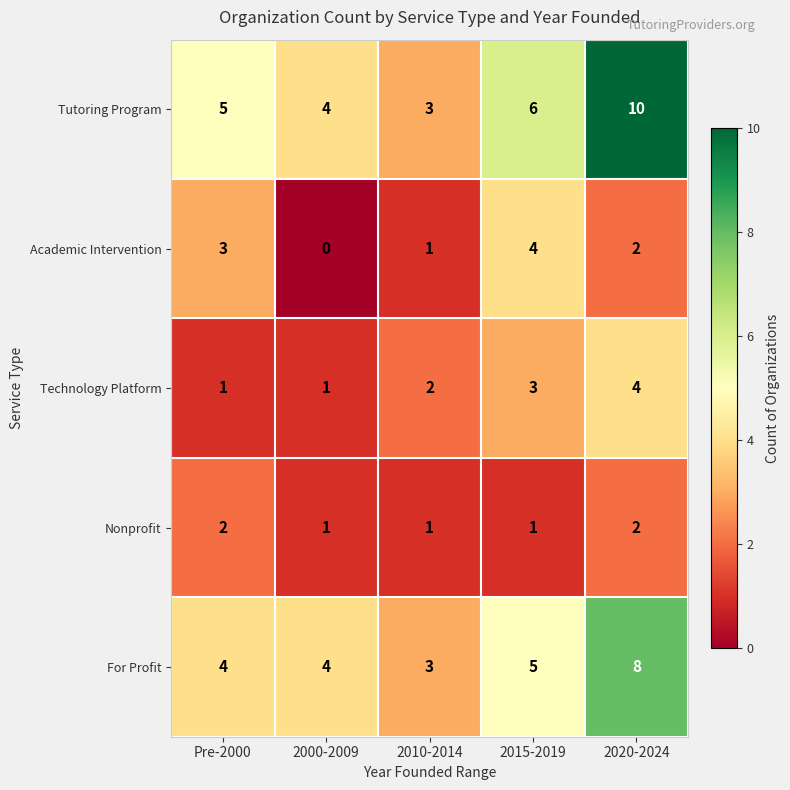

Rank the categories by Academic Intervention value from highest to lowest.

2015-2019, Pre-2000, 2020-2024, 2010-2014, 2000-2009